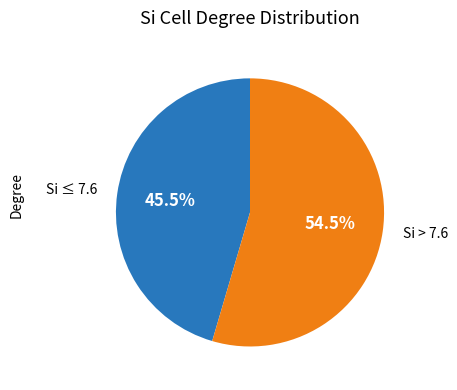

Rank the categories by value from highest to lowest.

Si > 7.6, Si ≤ 7.6